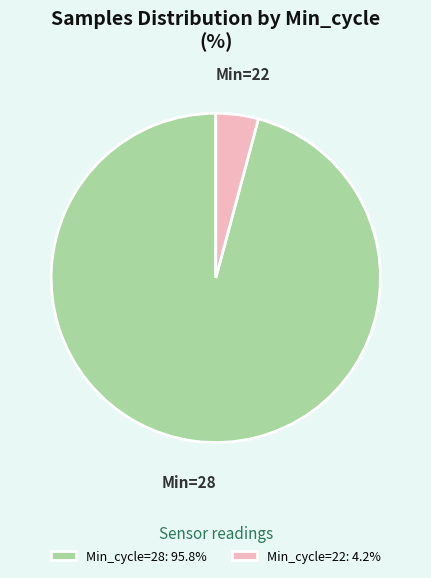

Count the number of slices in the pie.

2